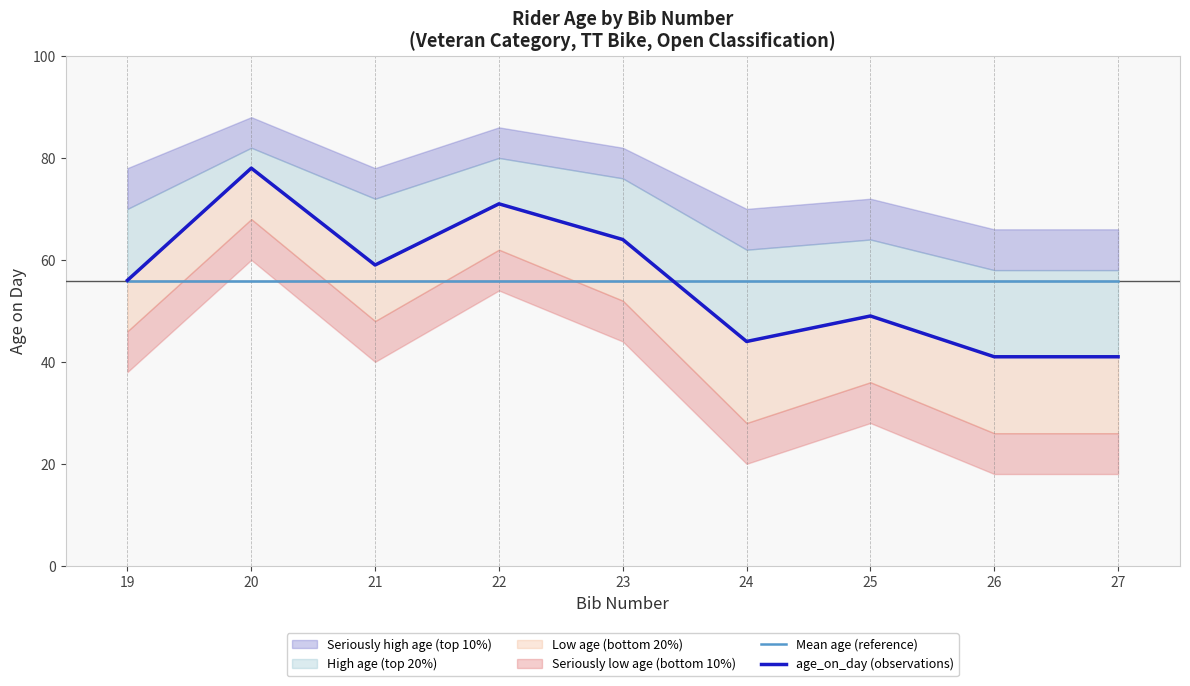

The age_on_day (observations) series shows 56.0 at 19. True or false?

True